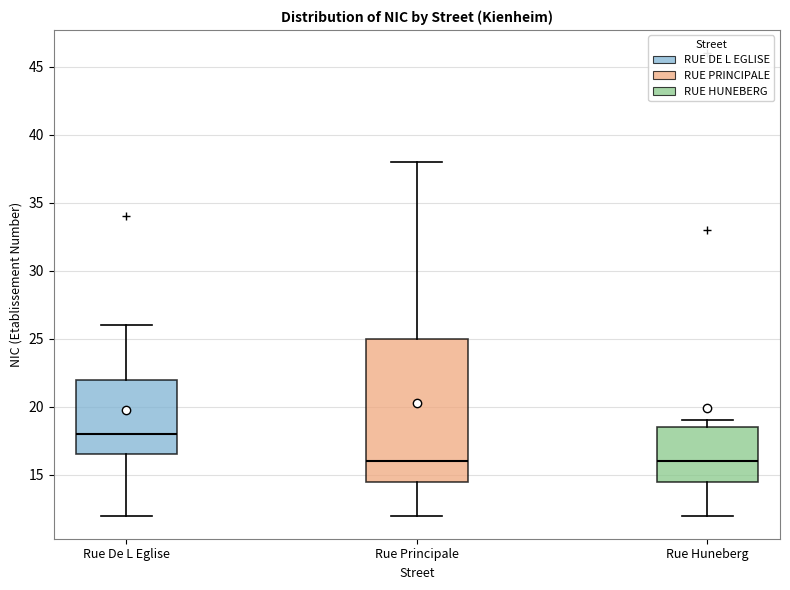

Reading left to right, read every box against the y-axis: the position of its median line, the range the box covers, and the ends of its whiskers. The values are not printed on the chart, so give them approximately, as read against the axis.

Rue De L Eglise: median 18.0, box 16.5 to 22.0, whiskers 12.0 to 26.0
Rue Principale: median 16.0, box 14.5 to 25.0, whiskers 12.0 to 38.0
Rue Huneberg: median 16.0, box 14.5 to 18.5, whiskers 12.0 to 19.0